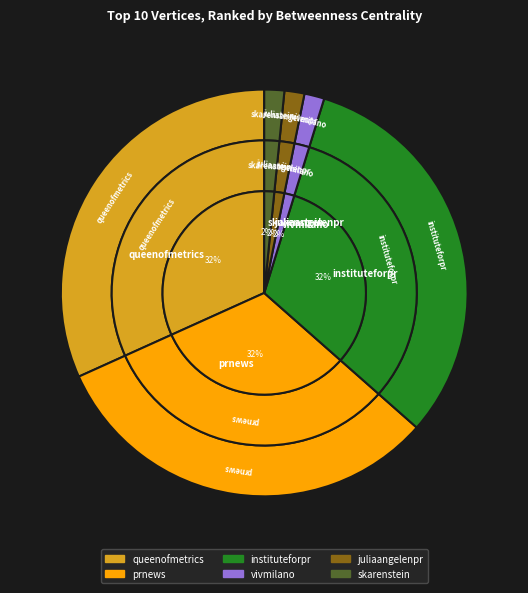

How many segments does this pie chart have?

6